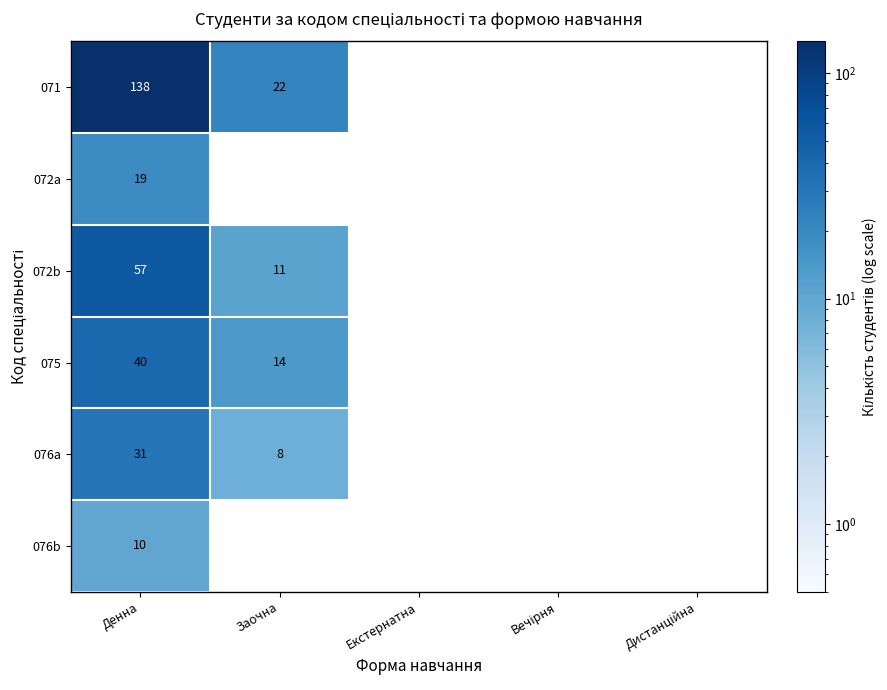

The 071 series shows 220 at Денна. True or false?

False